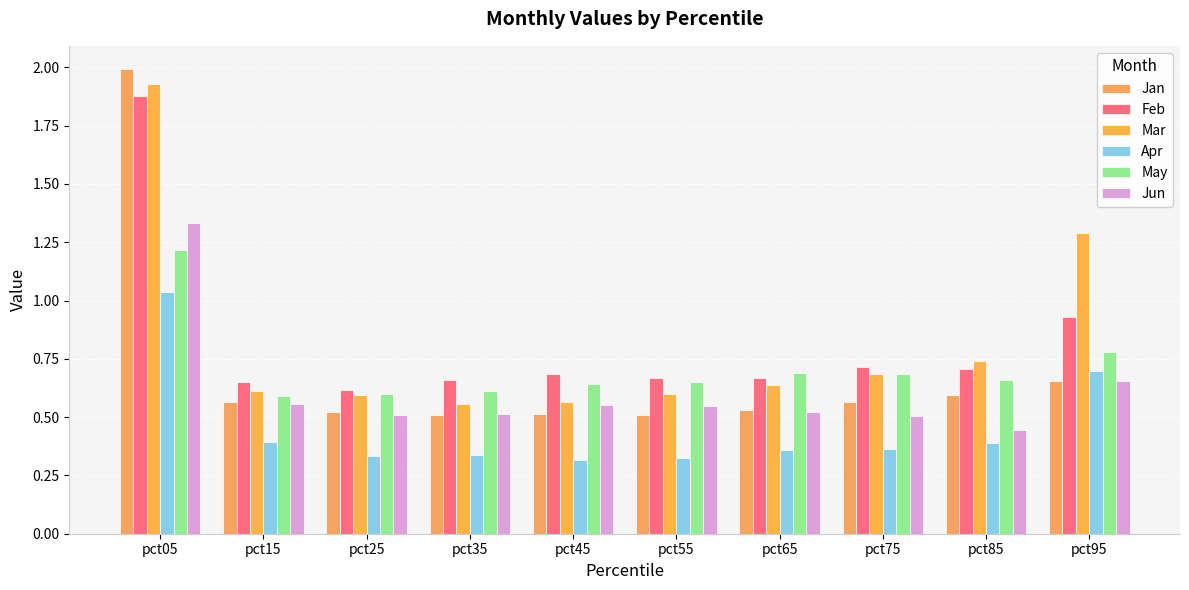

True or false: Apr has a value of 0.3 at pct45.

True